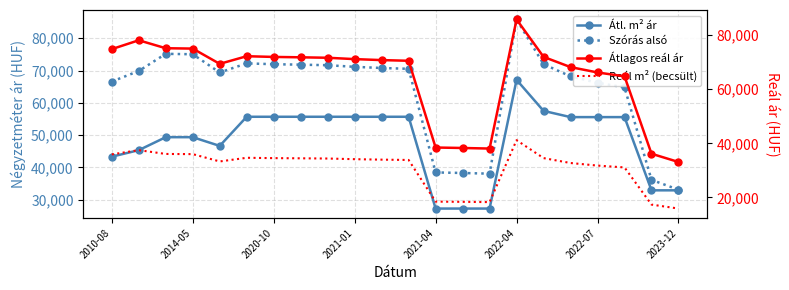

What is the value of the Átlagos reál ár point at the 17th from the left?

71965.0